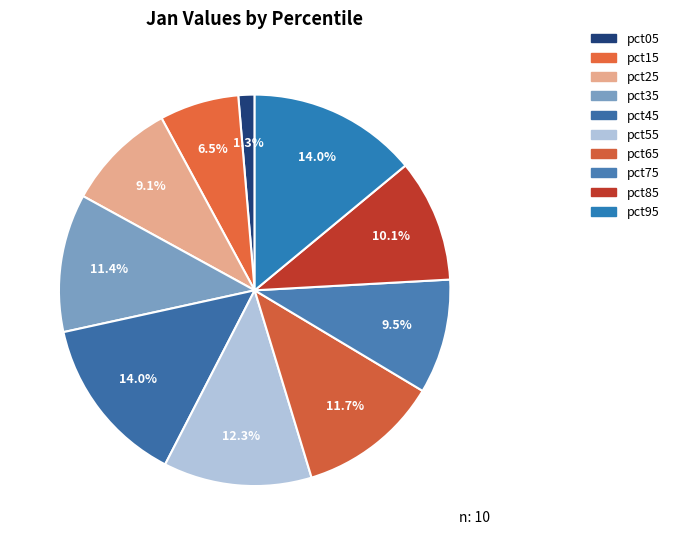

How many slices are in this pie chart?

10